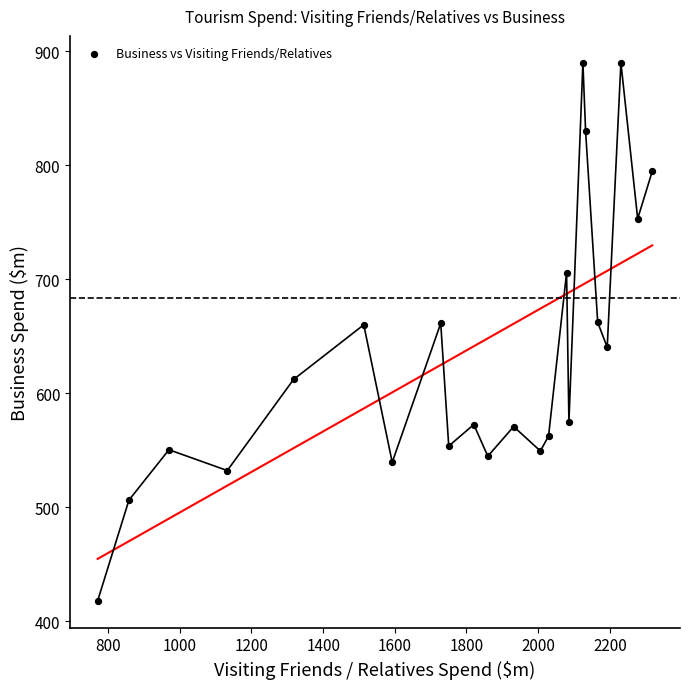

What is the range of X values (max minus min)?

1547.5